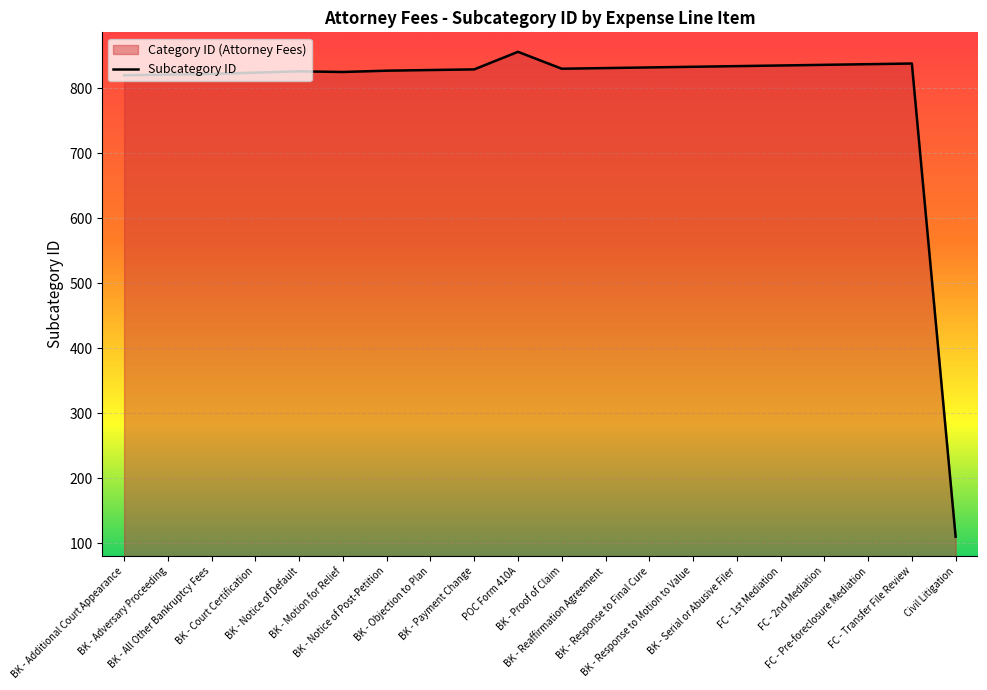

The value at BK - Motion for Relief is 825. True or false?

True